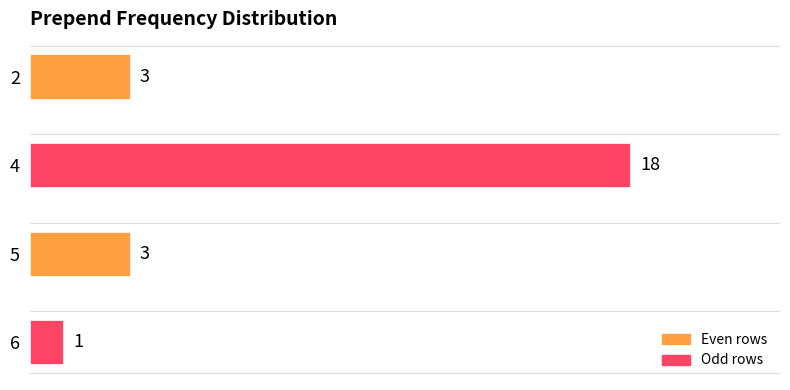

Approximately how many times larger is the value at 4 compared to 2?

6.0